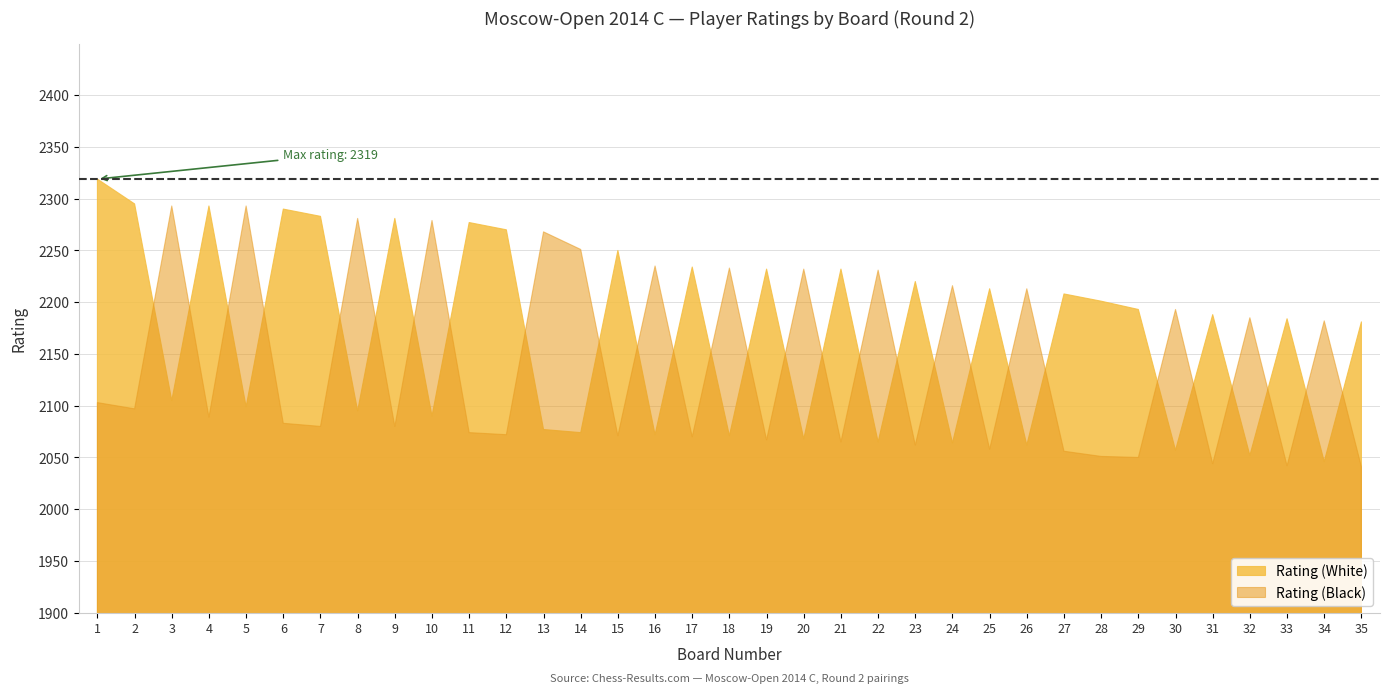

Which has a higher value, 4 or 8?

4